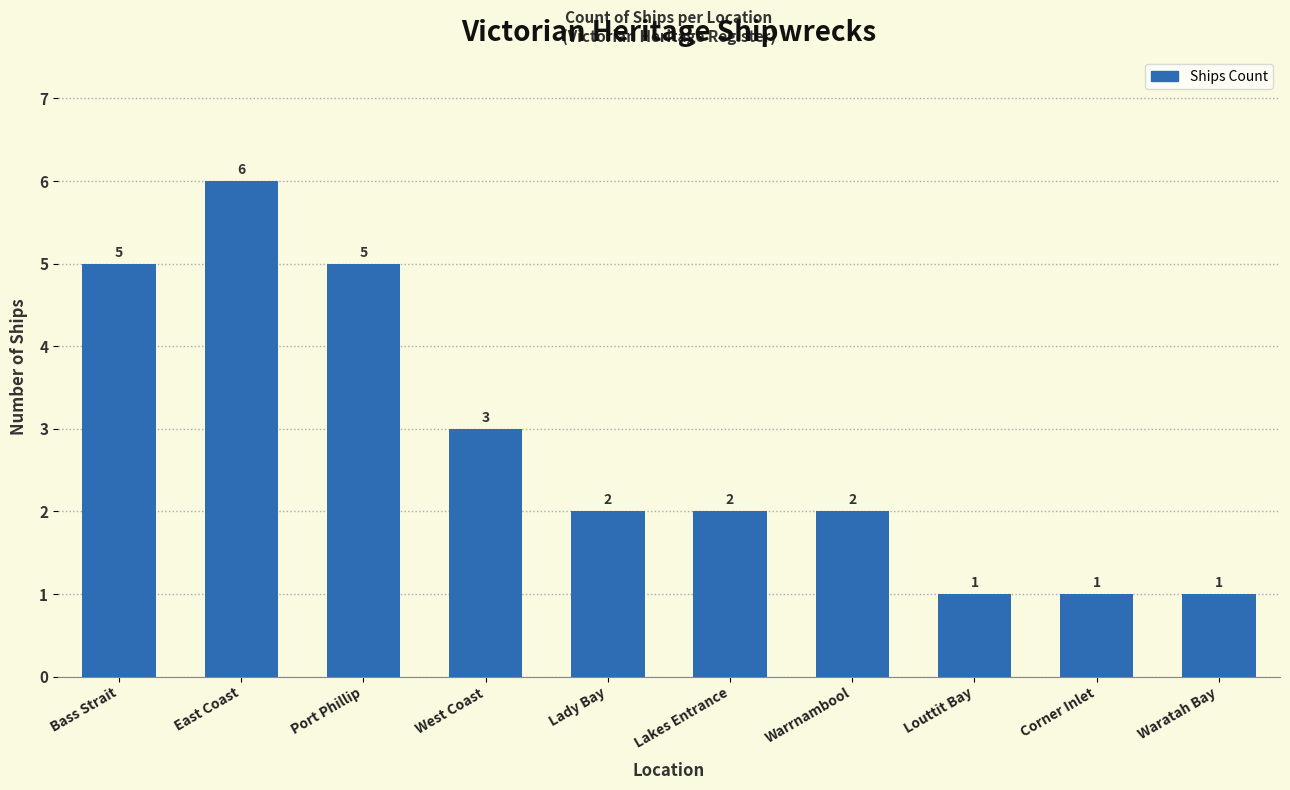

What is the value of the 3rd bar from the left?

5